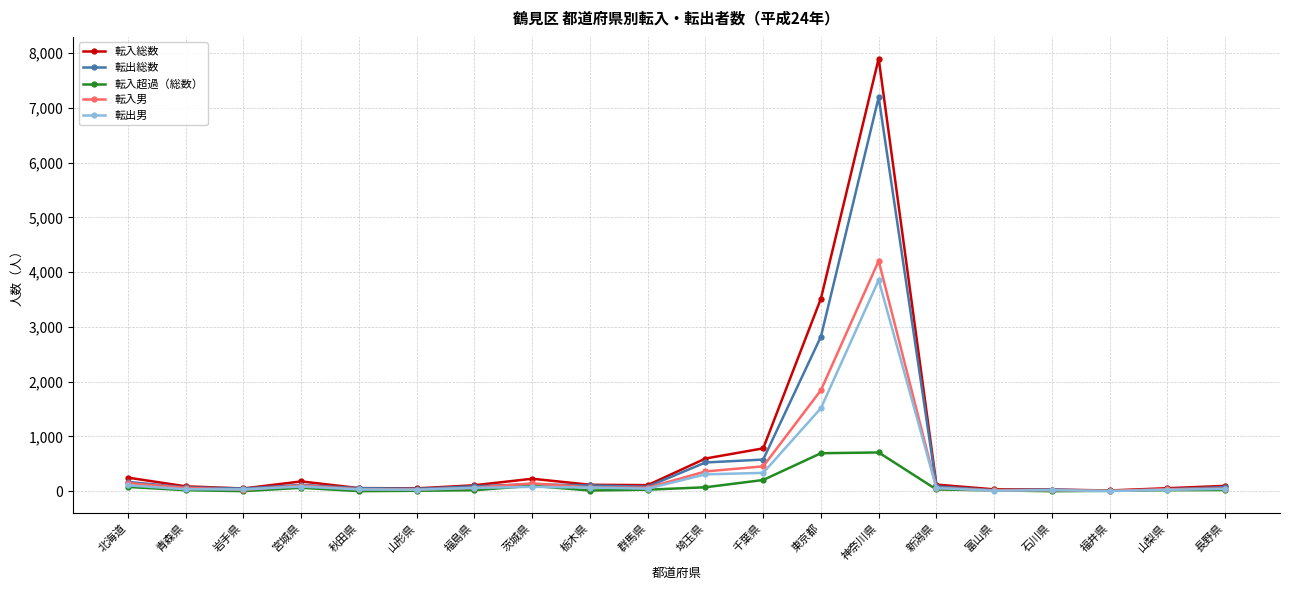

What is the difference between the highest and lowest values at 栃木県?

105